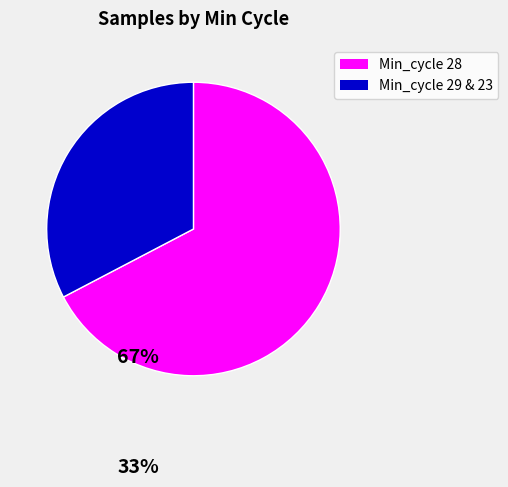

Which category accounts for the majority?

Min_cycle 28